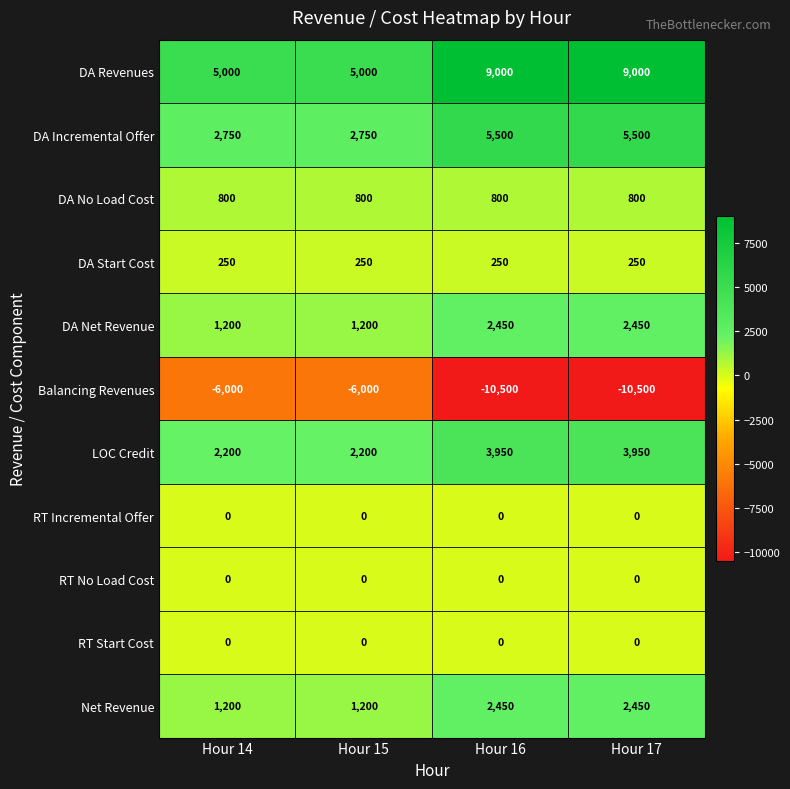

Count the DA Incremental Offer values in the range 2750 to 5500.

4